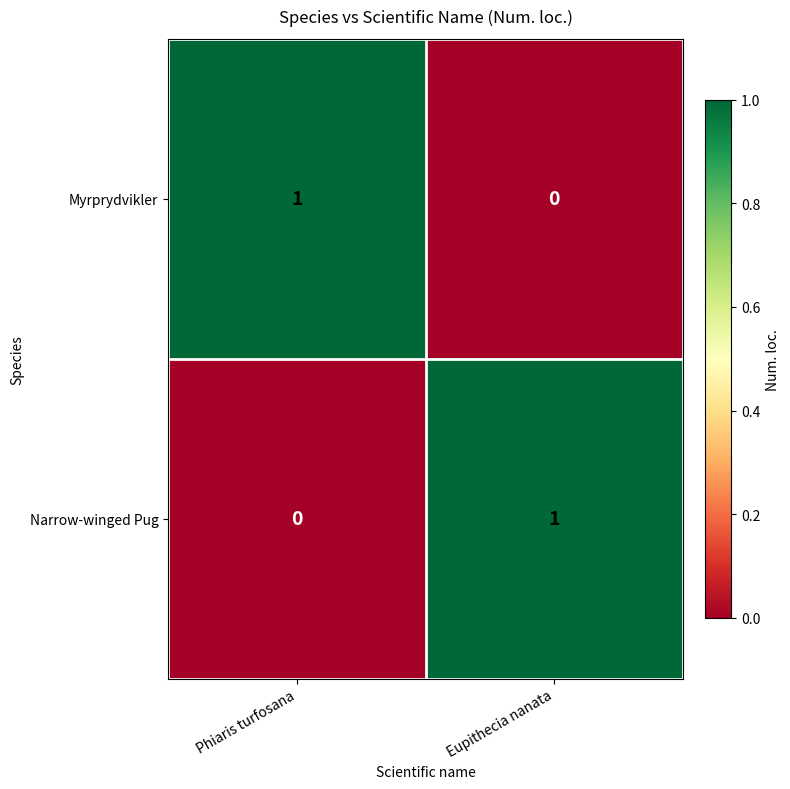

At which label is Narrow-winged Pug closest to 0?

Phiaris turfosana